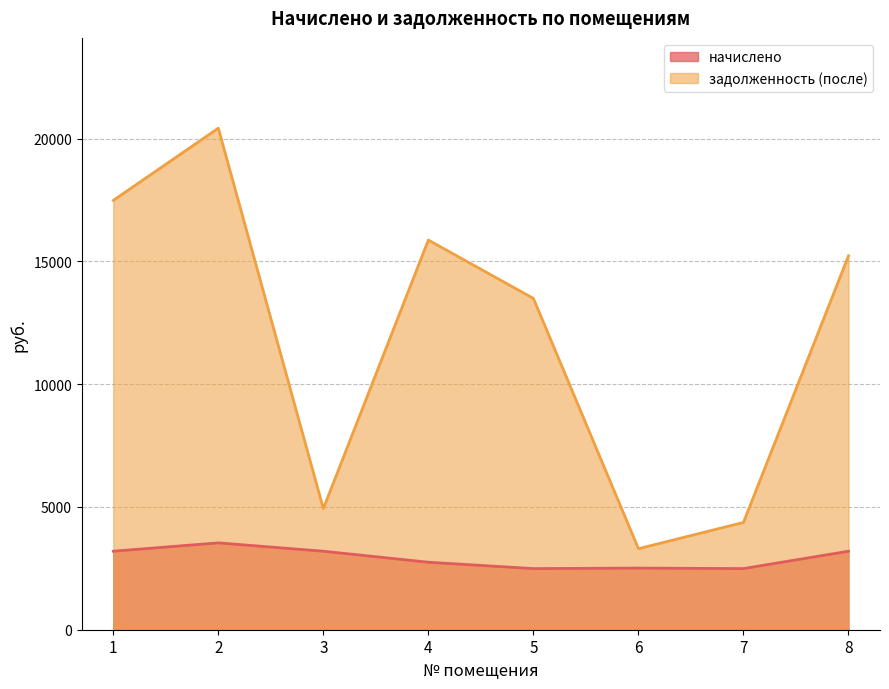

Reading right to left, extract all data points from this chart.

начислено: 3197.9	2490.2	2510.6	2490.2	2748.8	3197.9	3538.1	3197.9
задолженность (после): 15231.5	4371.3	3300.7	13495.0	15872.4	4933.6	20429.8	17487.8